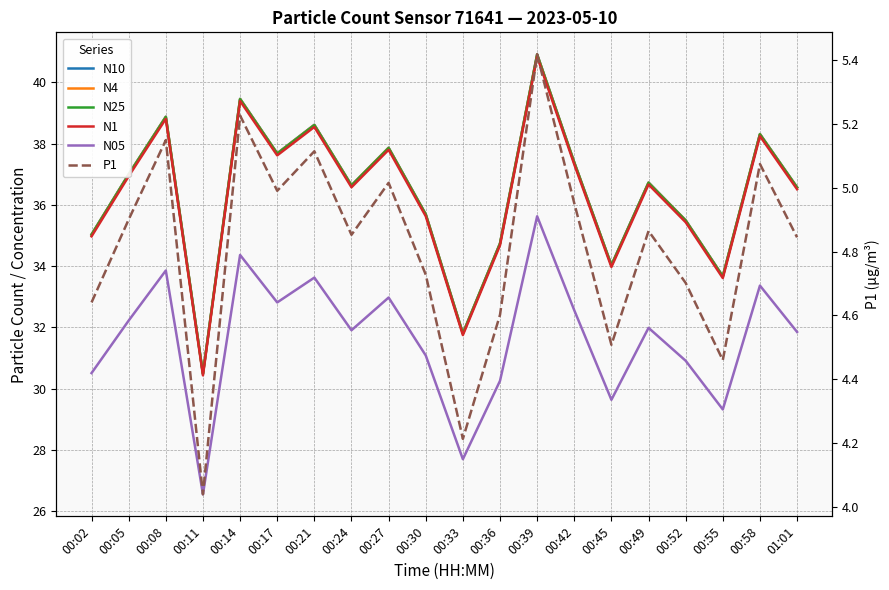

Reading left to right, what are all the values shown in this chart?

N10: 00:02=35.0	00:05=37.0	00:08=38.9	00:11=30.5	00:14=39.5	00:17=37.7	00:21=38.6	00:24=36.6	00:27=37.9	00:30=35.7	00:33=31.8	00:36=34.7	00:39=40.9	00:42=37.4	00:45=34.0	00:49=36.7	00:52=35.5	00:55=33.7	00:58=38.3	01:01=36.6
N4: 00:02=35.0	00:05=37.0	00:08=38.9	00:11=30.5	00:14=39.5	00:17=37.7	00:21=38.6	00:24=36.6	00:27=37.9	00:30=35.7	00:33=31.8	00:36=34.7	00:39=40.9	00:42=37.4	00:45=34.0	00:49=36.7	00:52=35.5	00:55=33.7	00:58=38.3	01:01=36.6
N25: 00:02=35.0	00:05=37.0	00:08=38.9	00:11=30.5	00:14=39.4	00:17=37.7	00:21=38.6	00:24=36.6	00:27=37.9	00:30=35.7	00:33=31.8	00:36=34.7	00:39=40.9	00:42=37.4	00:45=34.0	00:49=36.7	00:52=35.5	00:55=33.7	00:58=38.3	01:01=36.6
N1: 00:02=35.0	00:05=36.9	00:08=38.8	00:11=30.4	00:14=39.4	00:17=37.6	00:21=38.5	00:24=36.6	00:27=37.8	00:30=35.6	00:33=31.8	00:36=34.7	00:39=40.8	00:42=37.3	00:45=34.0	00:49=36.7	00:52=35.4	00:55=33.6	00:58=38.2	01:01=36.5
N05: 00:02=30.5	00:05=32.2	00:08=33.9	00:11=26.6	00:14=34.4	00:17=32.8	00:21=33.6	00:24=31.9	00:27=33.0	00:30=31.1	00:33=27.7	00:36=30.3	00:39=35.6	00:42=32.6	00:45=29.6	00:49=32.0	00:52=30.9	00:55=29.3	00:58=33.4	01:01=31.9
P1: 00:02=4.6	00:05=4.9	00:08=5.2	00:11=4.0	00:14=5.2	00:17=5.0	00:21=5.1	00:24=4.9	00:27=5.0	00:30=4.7	00:33=4.2	00:36=4.6	00:39=5.4	00:42=5.0	00:45=4.5	00:49=4.9	00:52=4.7	00:55=4.5	00:58=5.1	01:01=4.8